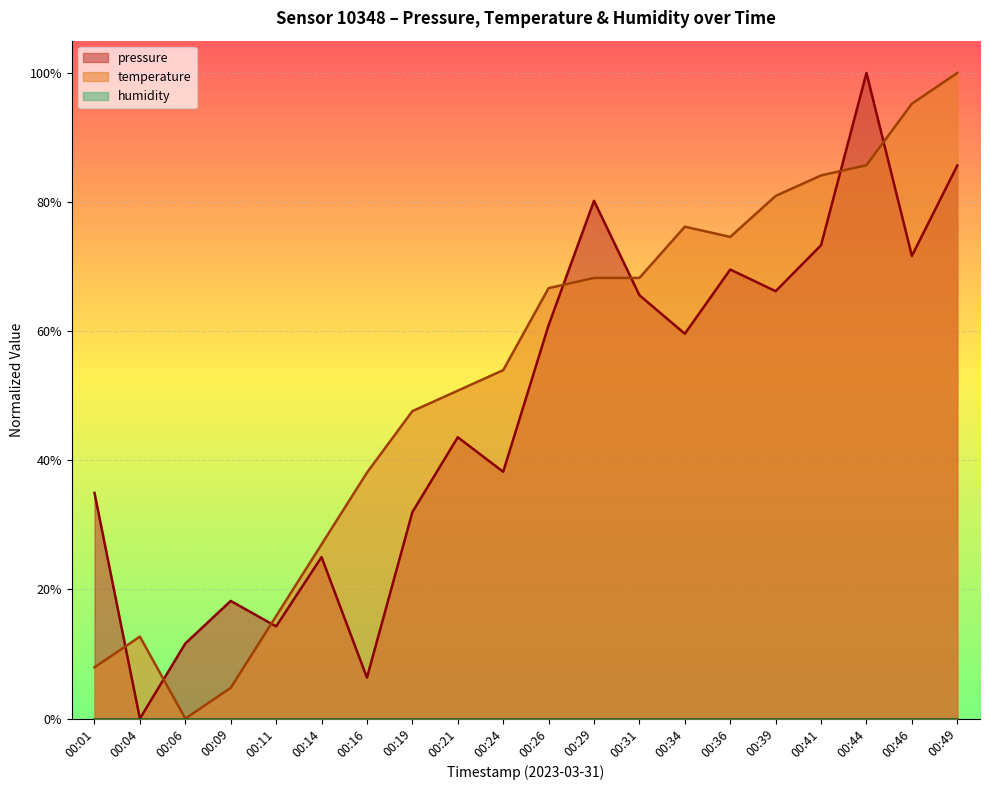

Reading right to left, list all the values displayed in this chart.

pressure: 0.9	0.7	1.0	0.7	0.7	0.7	0.6	0.7	0.8	0.6	0.4	0.4	0.3	0.1	0.3	0.1	0.2	0.1	0.0	0.3
temperature: 1.0	1.0	0.9	0.8	0.8	0.7	0.8	0.7	0.7	0.7	0.5	0.5	0.5	0.4	0.3	0.2	0.0	0.0	0.1	0.1